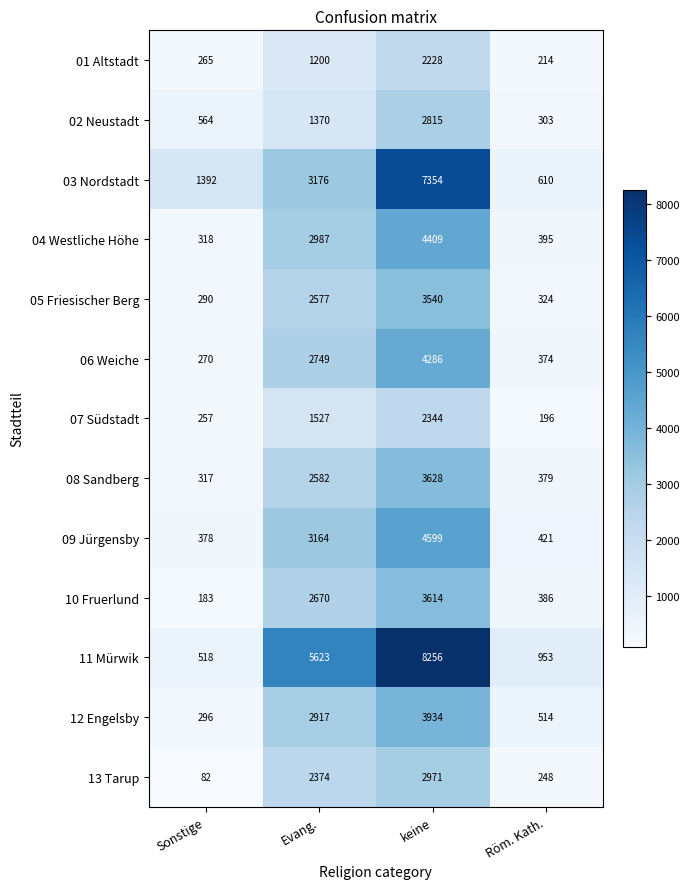

How many data points does each series have?

4